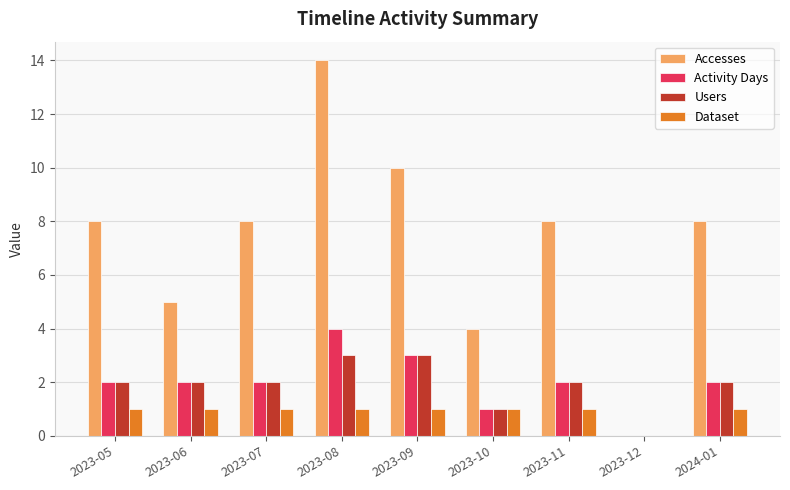

What is the approximate value of Accesses at 2023-07, to the nearest 5?

10